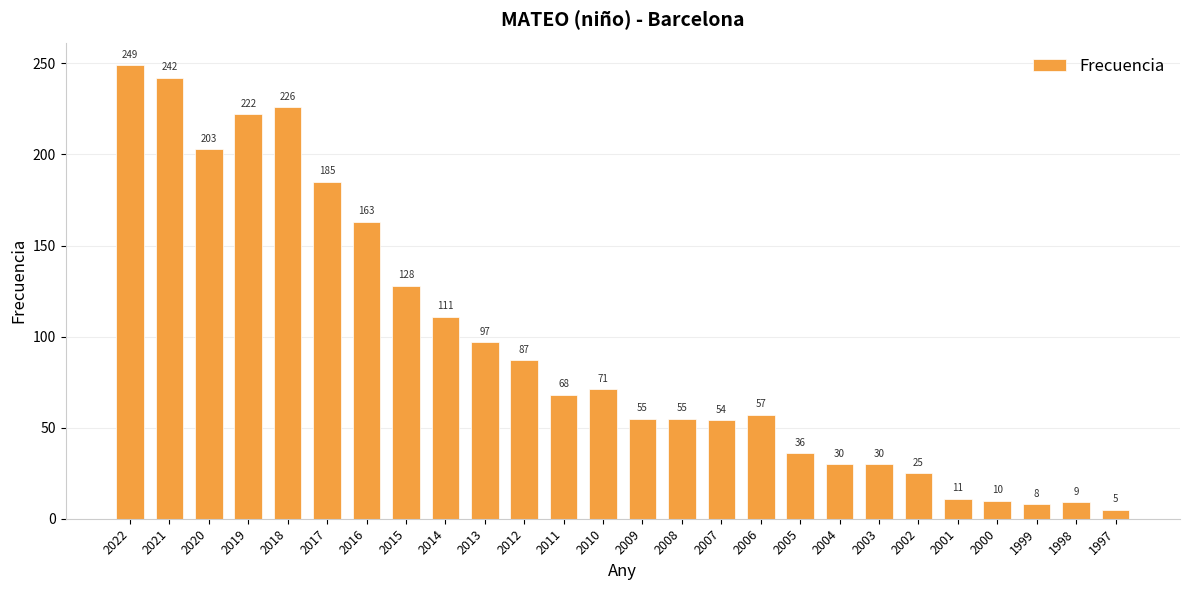

Reading left to right, what are all the values shown in this chart?

249	242	203	222	226	185	163	128	111	97	87	68	71	55	55	54	57	36	30	30	25	11	10	8	9	5